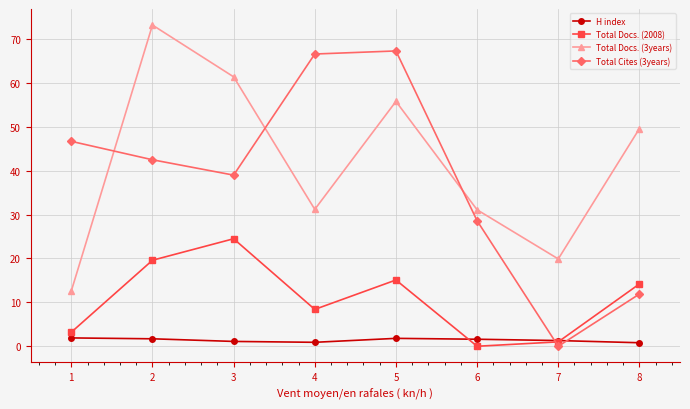

True or false: Total Docs. (3years) and Total Cites (3years) cross at least once.

True